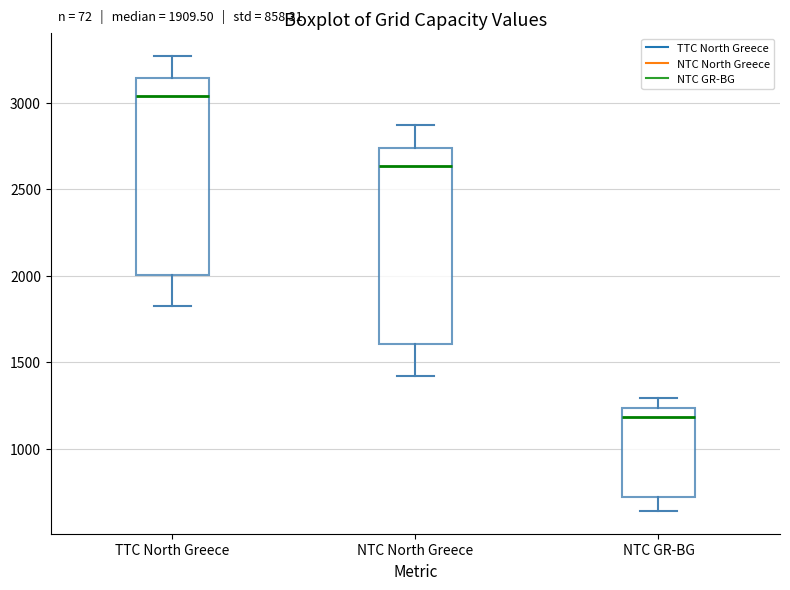

Which box's median line is the highest?

TTC North Greece